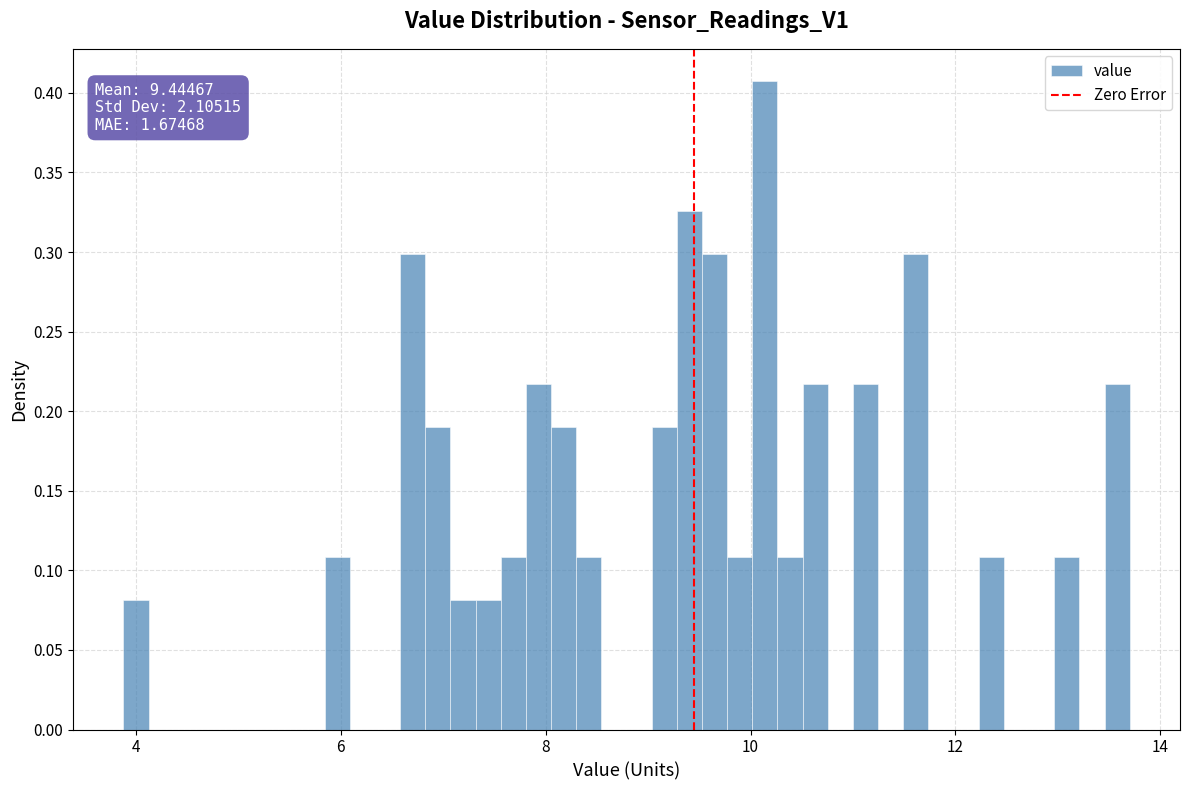

Around what value on the x-axis is the tallest bar? Give the approximate position of its centre, as read against the axis.

10.2